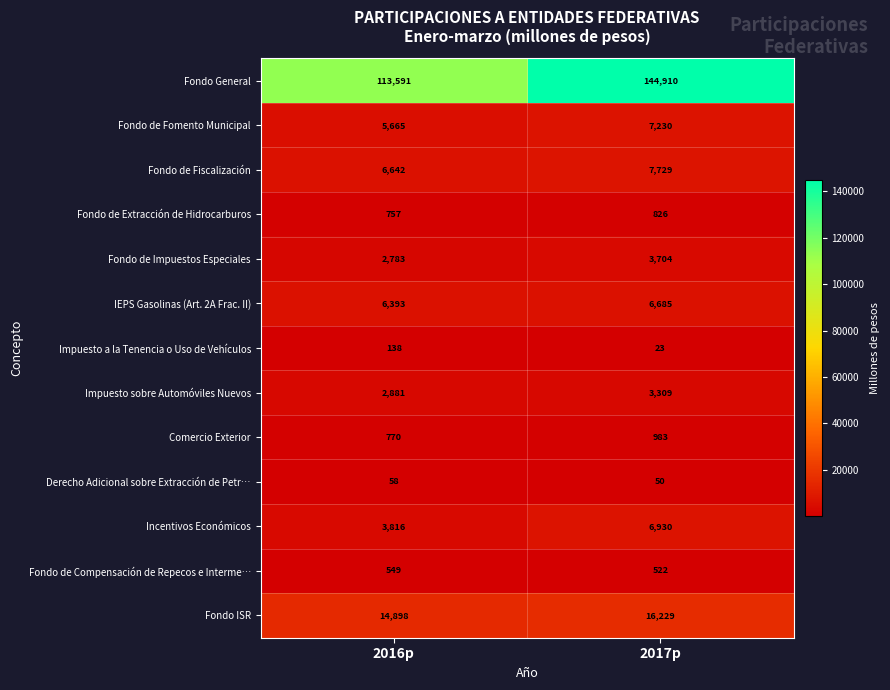

At 2017p, list the series in order from smallest to largest.

Impuesto a la Tenencia o Uso de Vehículos, Derecho Adicional sobre Extracción de Petr…, Fondo de Compensación de Repecos e Interme…, Fondo de Extracción de Hidrocarburos, Comercio Exterior, Impuesto sobre Automóviles Nuevos, Fondo de Impuestos Especiales, IEPS Gasolinas (Art. 2A Frac. II), Incentivos Económicos, Fondo de Fomento Municipal, Fondo de Fiscalización, Fondo ISR, Fondo General